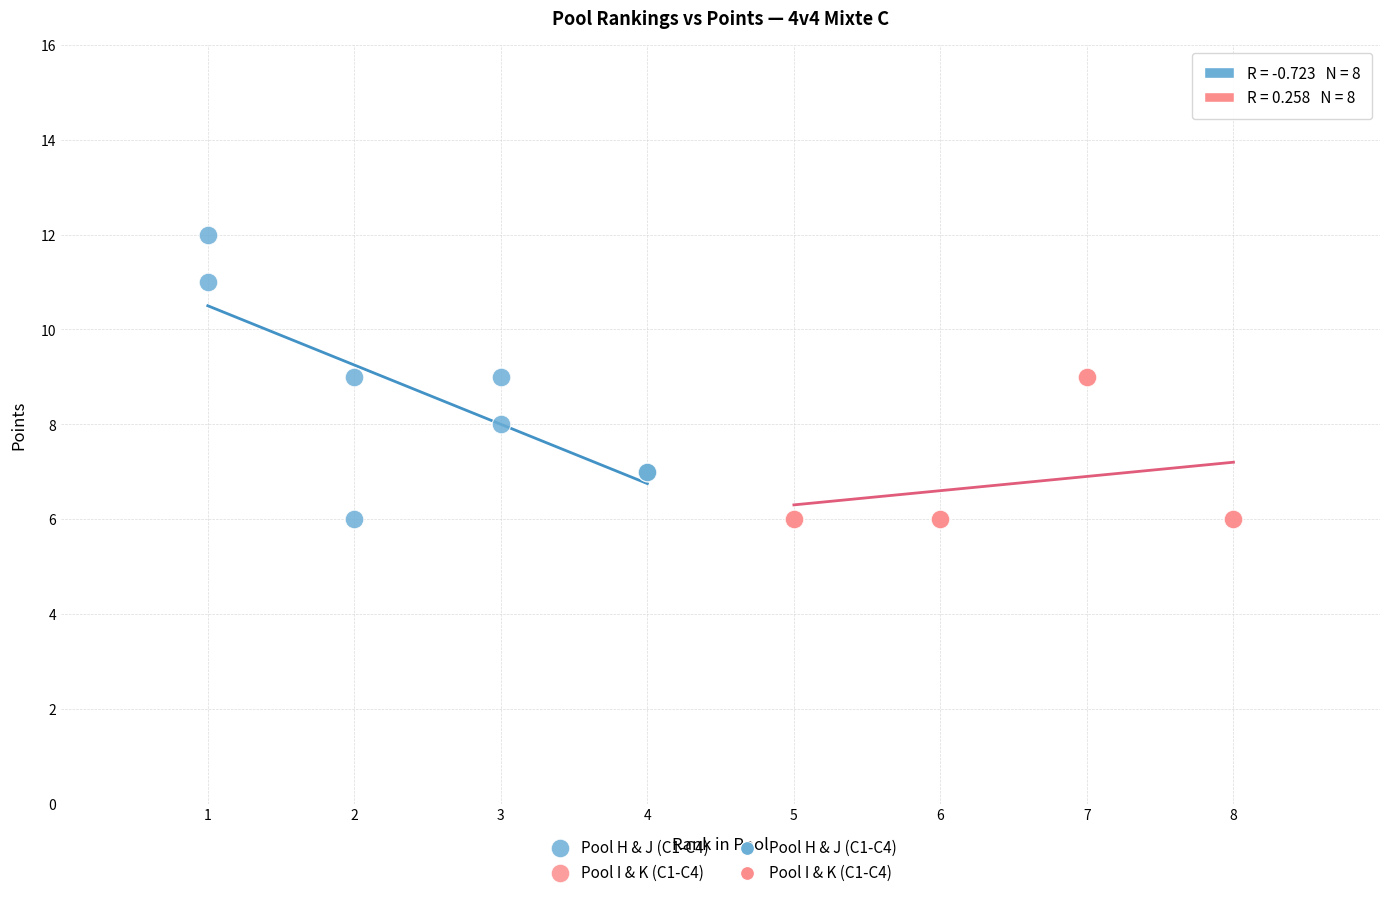

Which series reaches the maximum Y coordinate?

Pool H & J (C1-C4)